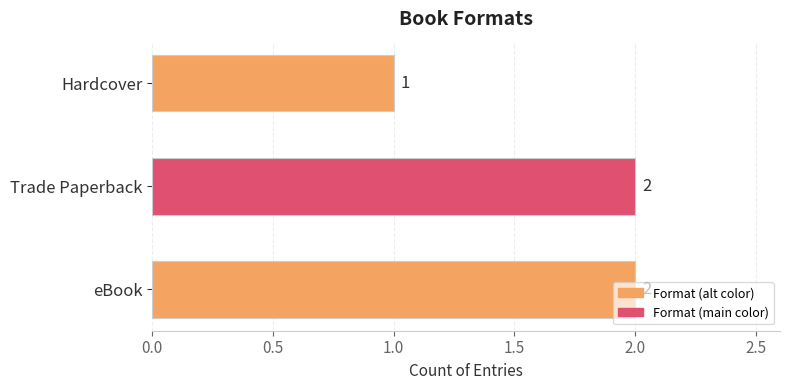

Which category has the lowest value across all series?

Hardcover